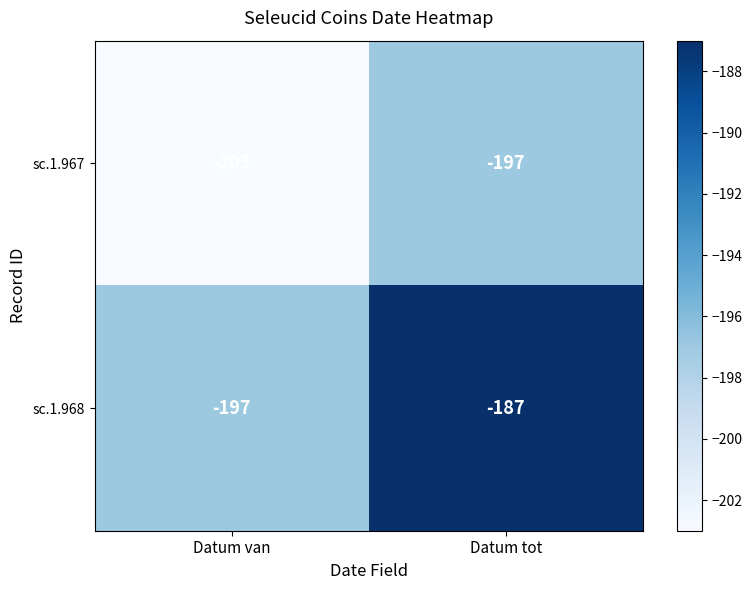

Which series changed the most between Datum van and Datum tot?

sc.1.968